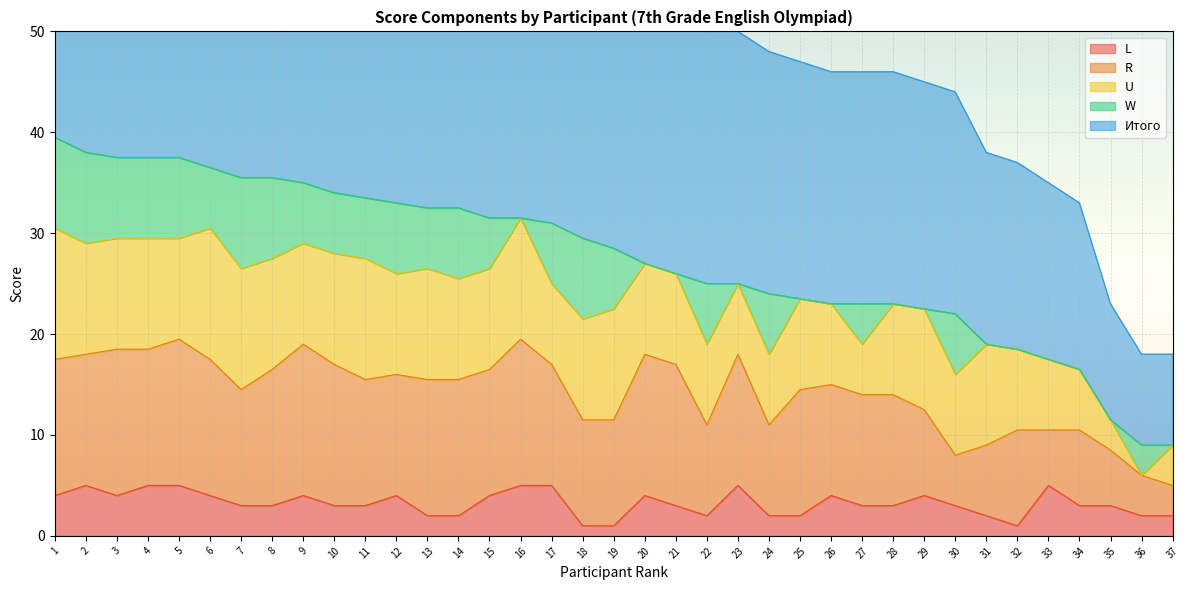

What is the difference between the maximum and minimum values in the R series?

12.0